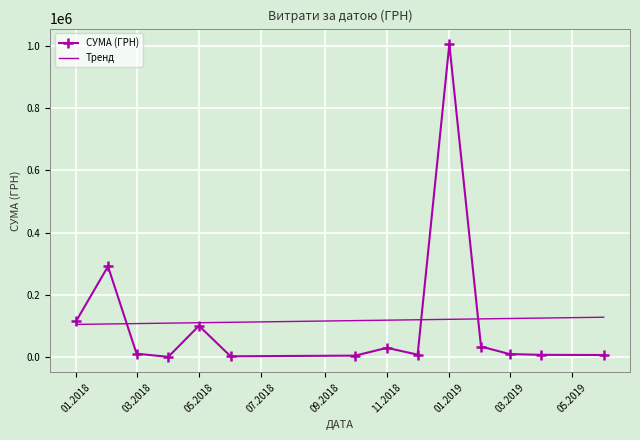

Rank the series by their maximum value, from highest to lowest.

СУМА (ГРН), Тренд